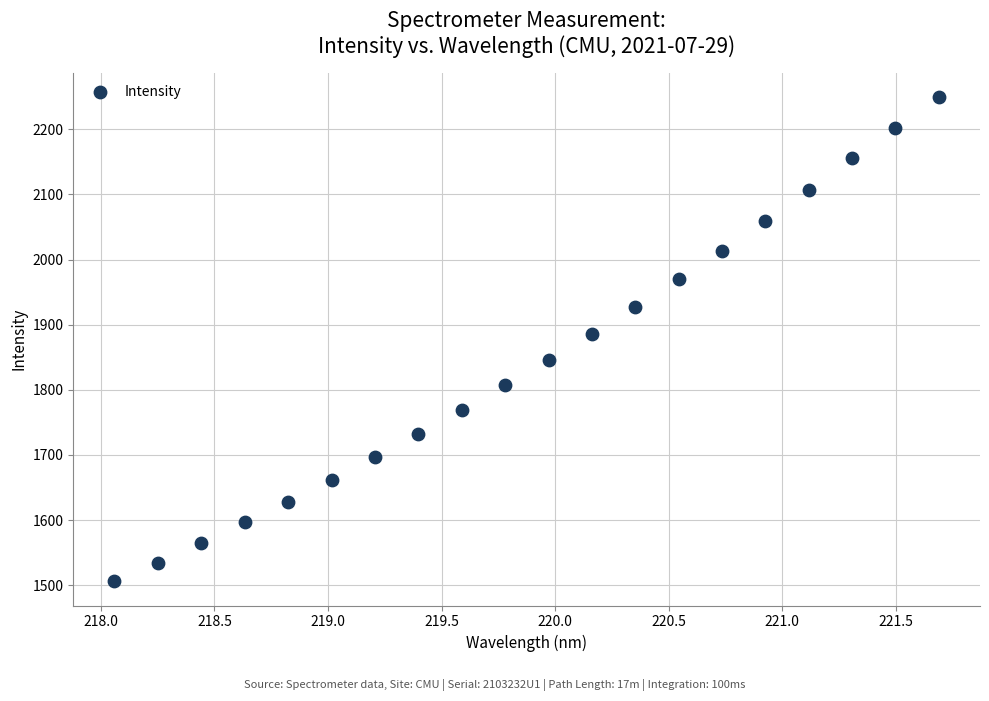

What is the range of X values (max minus min)?

3.6